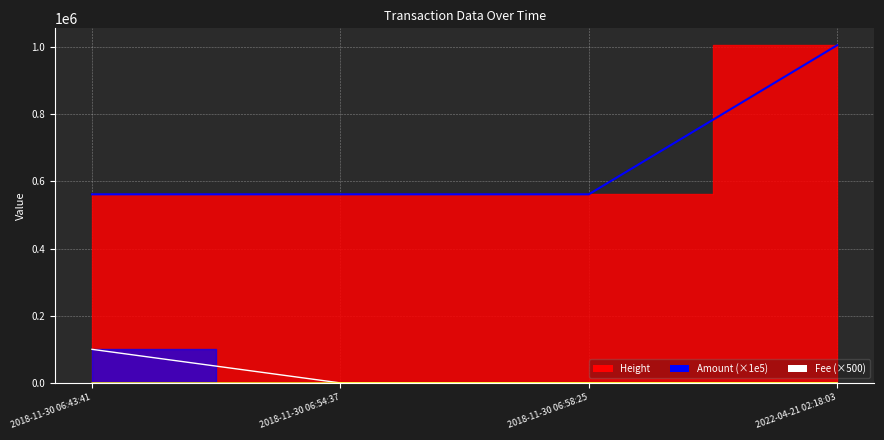

What is the sum of all Amount values?

100000.2